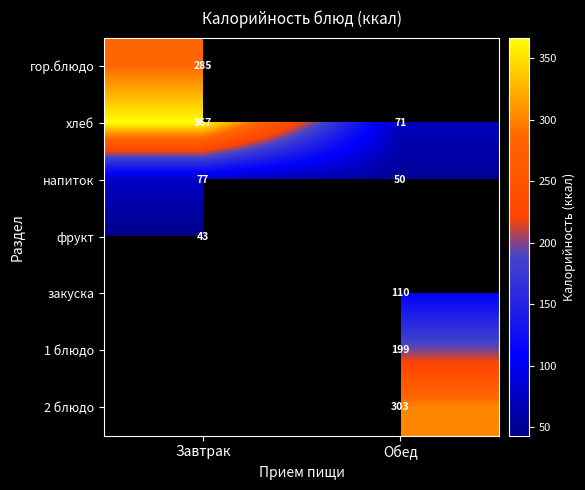

Which has a higher value, Обед or Завтрак?

Завтрак